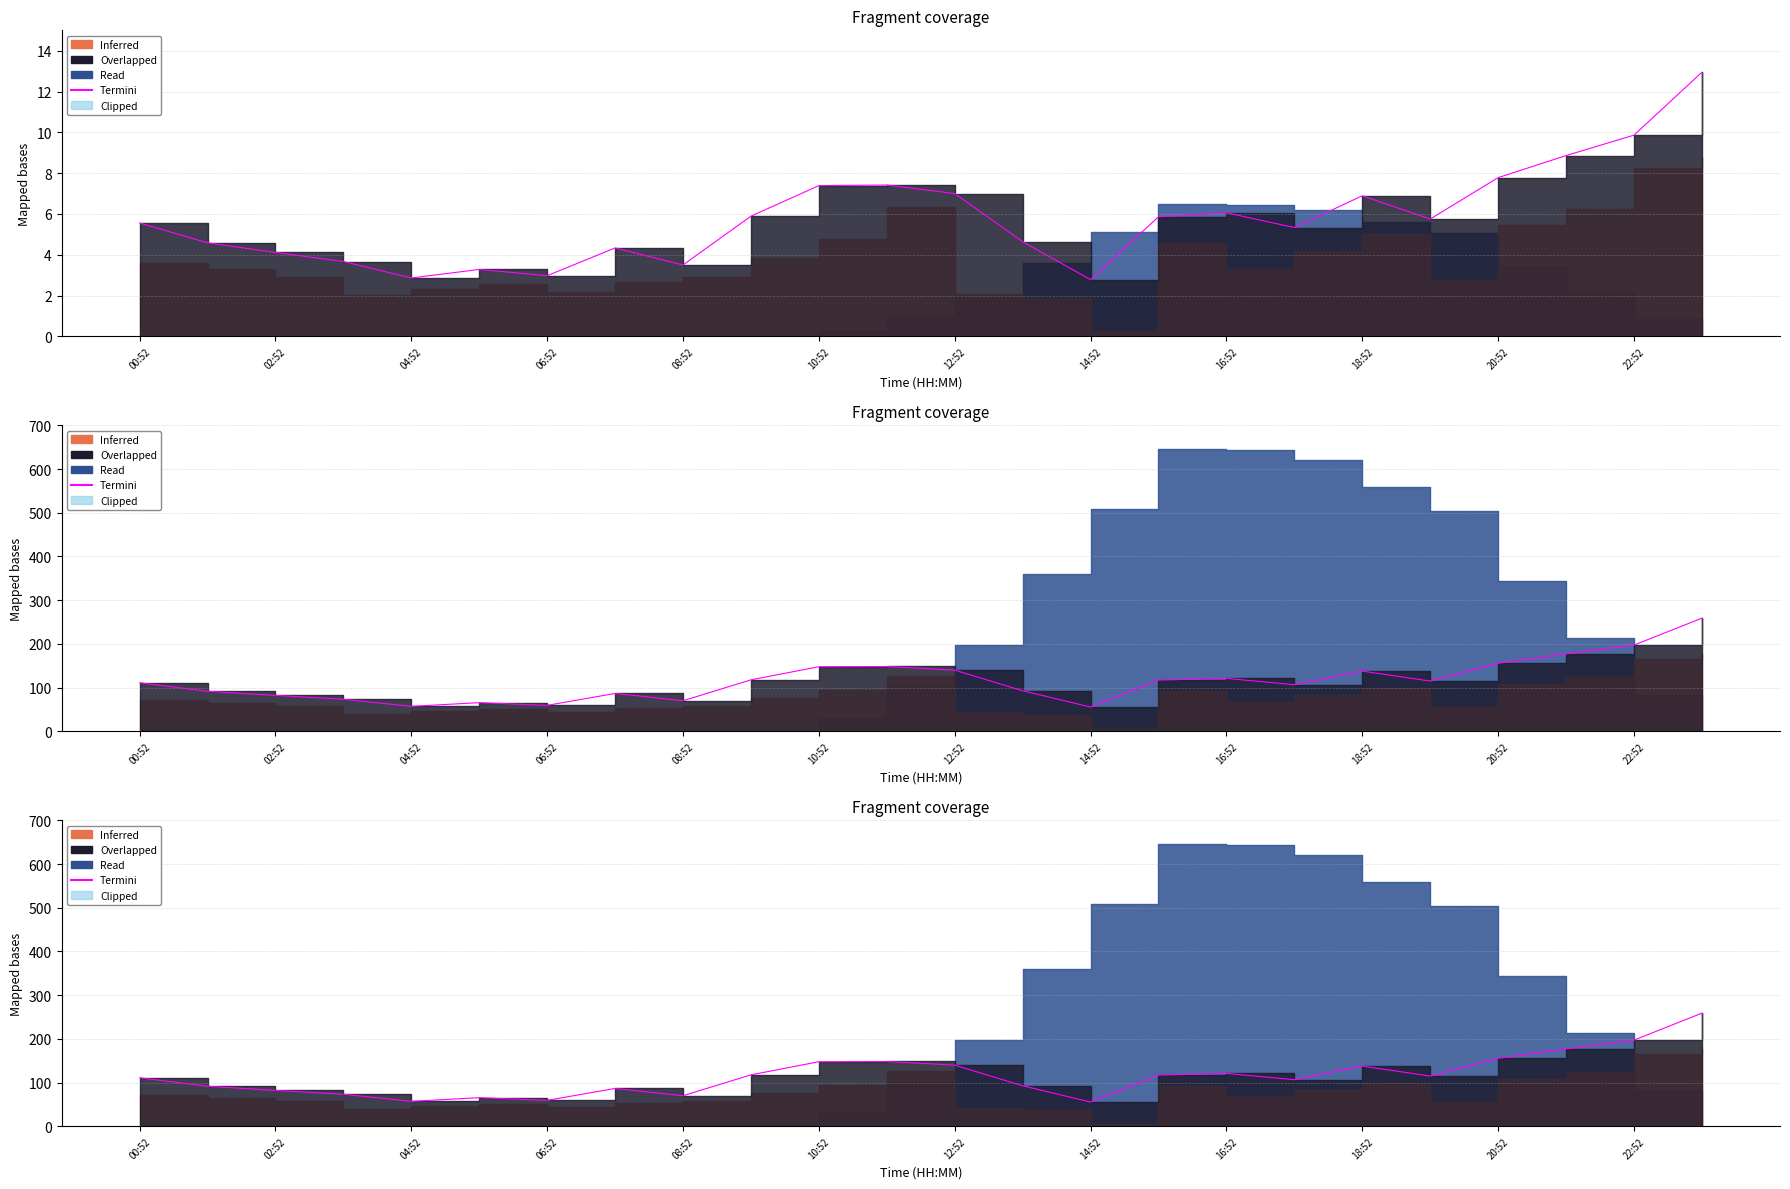

The value of Clipped at 13 is 0.0. True or false?

True